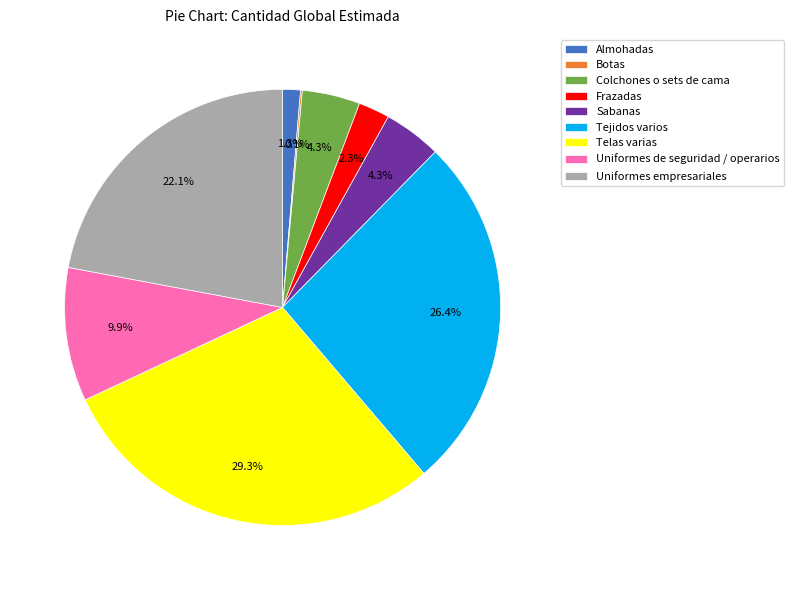

Which slice is the largest?

Telas varias